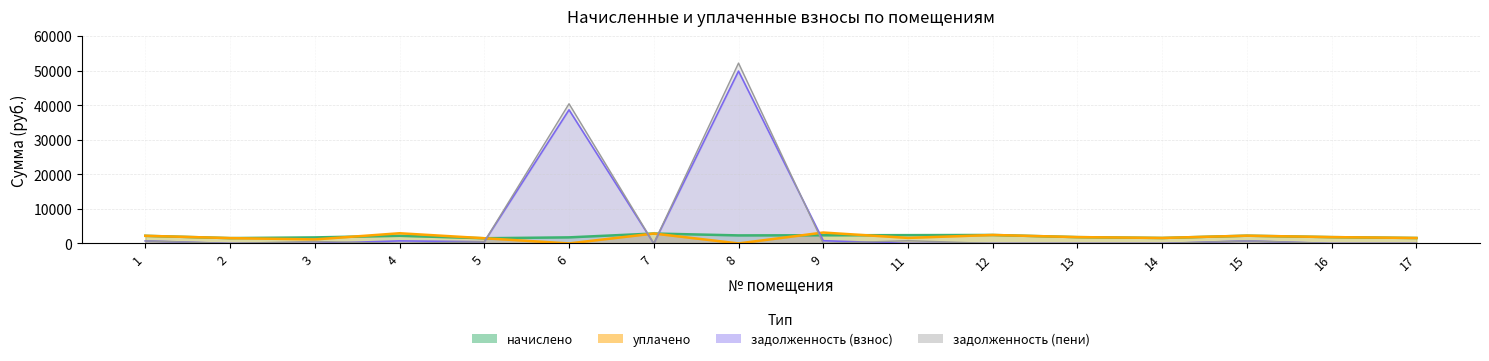

Where is задолженность (взнос) nearest to the value 24928?

6